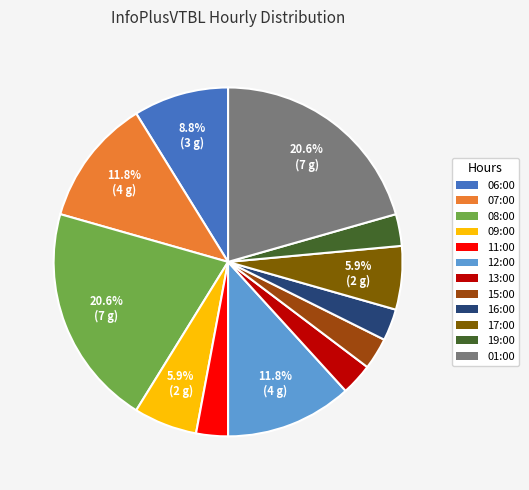

Combined, do 16:00 and 19:00 account for over 50%?

No